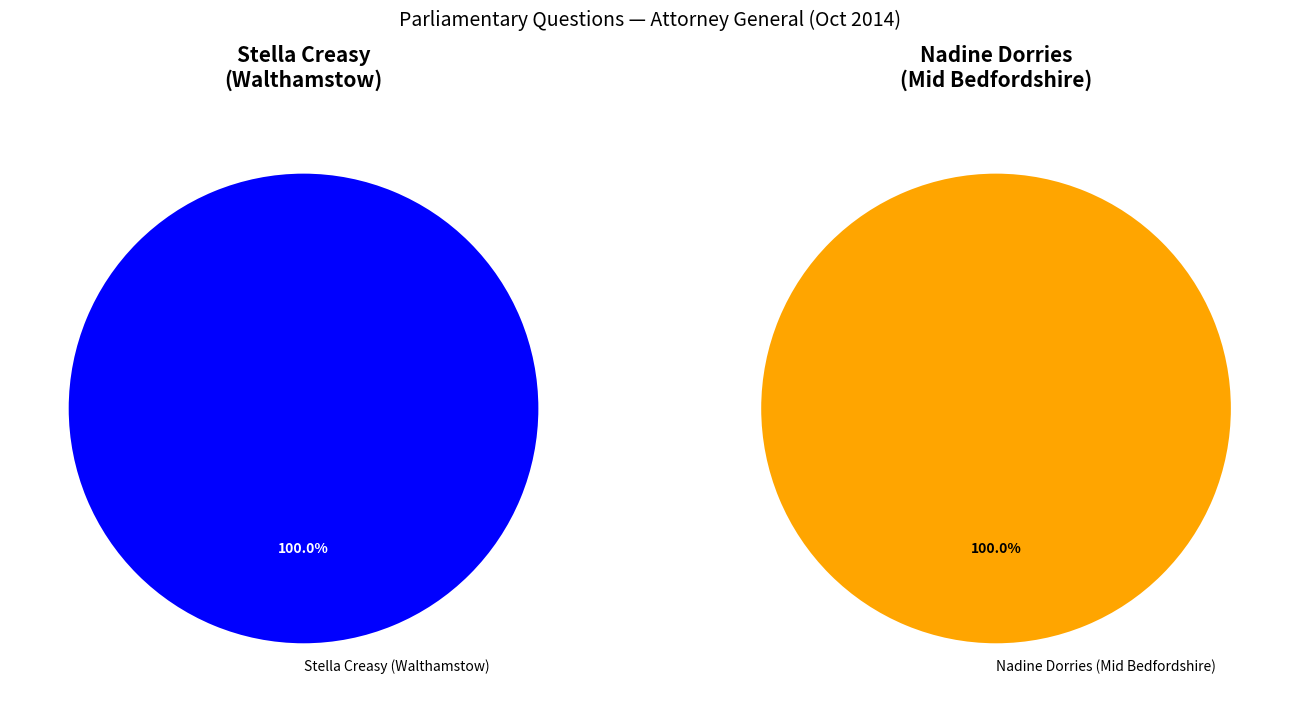

Rank the categories by value from lowest to highest.

Stella Creasy (Walthamstow), Nadine Dorries (Mid Bedfordshire)